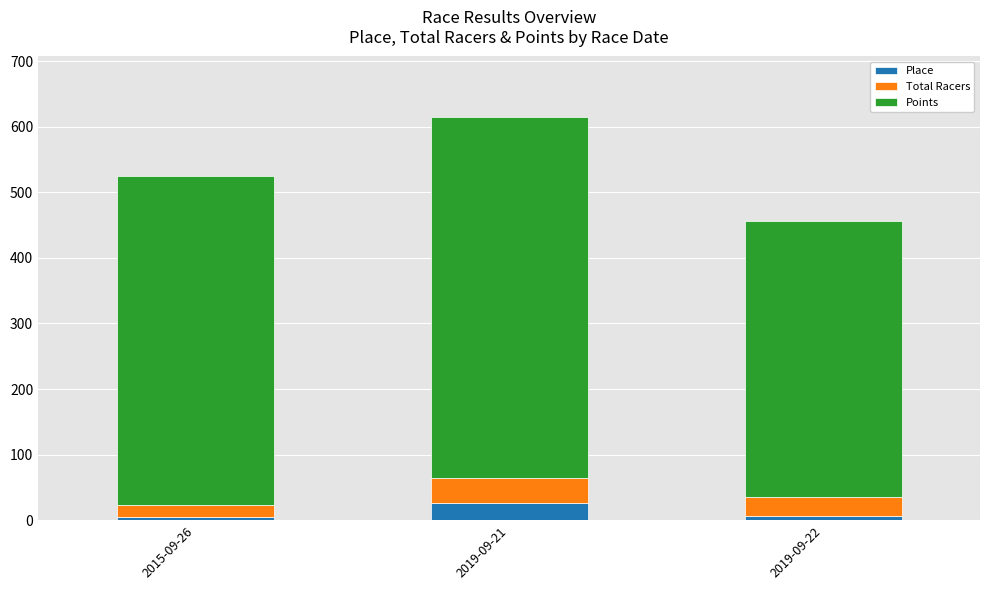

True or false: Place has a value of 27.0 at 2019-09-21.

True